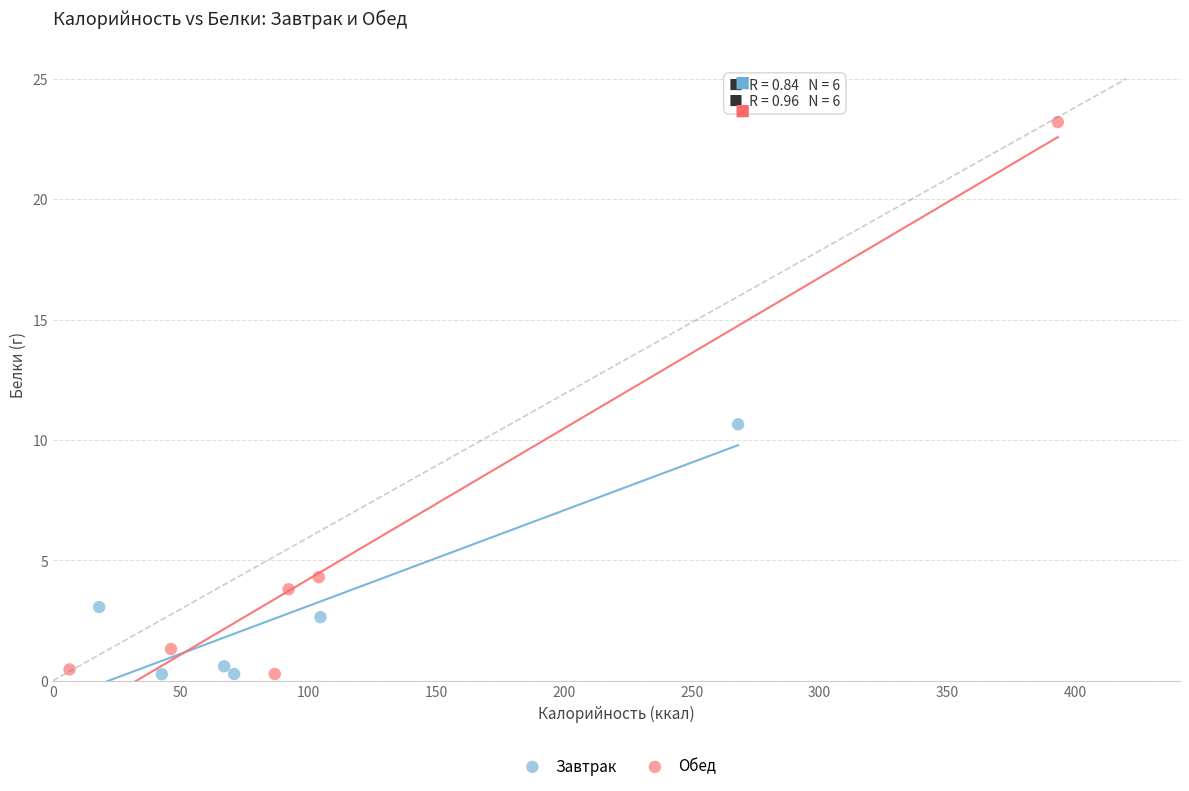

What are all the series names shown in the legend?

Завтрак, Обед